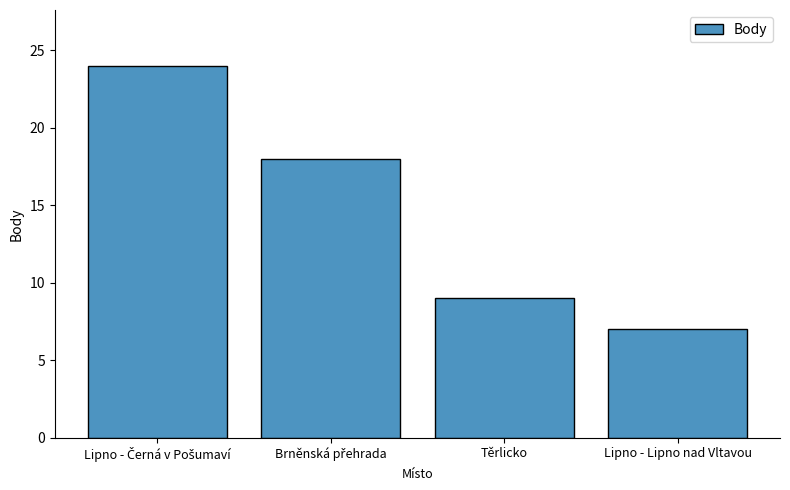

True or false: the data shows 5 at Těrlicko.

False